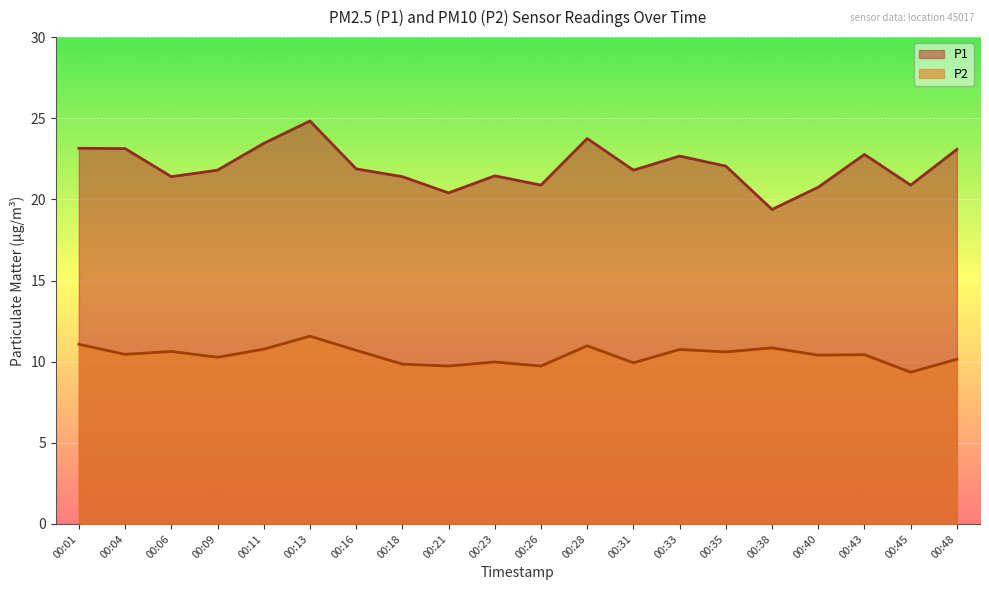

Count the number of data series in this chart.

2